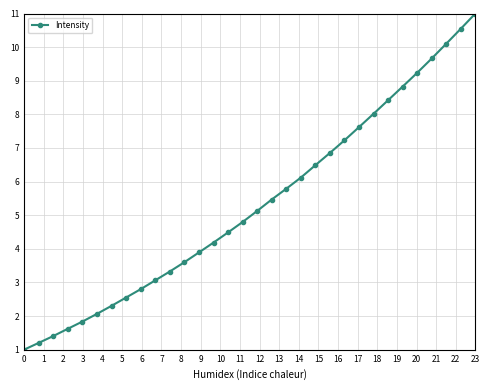

Reading right to left, transcribe all the data shown in this chart.

11.0	10.5	10.1	9.7	9.2	8.8	8.4	8.0	7.6	7.2	6.9	6.5	6.1	5.8	5.5	5.1	4.8	4.5	4.2	3.9	3.6	3.3	3.1	2.8	2.6	2.3	2.1	1.8	1.6	1.4	1.2	1.0